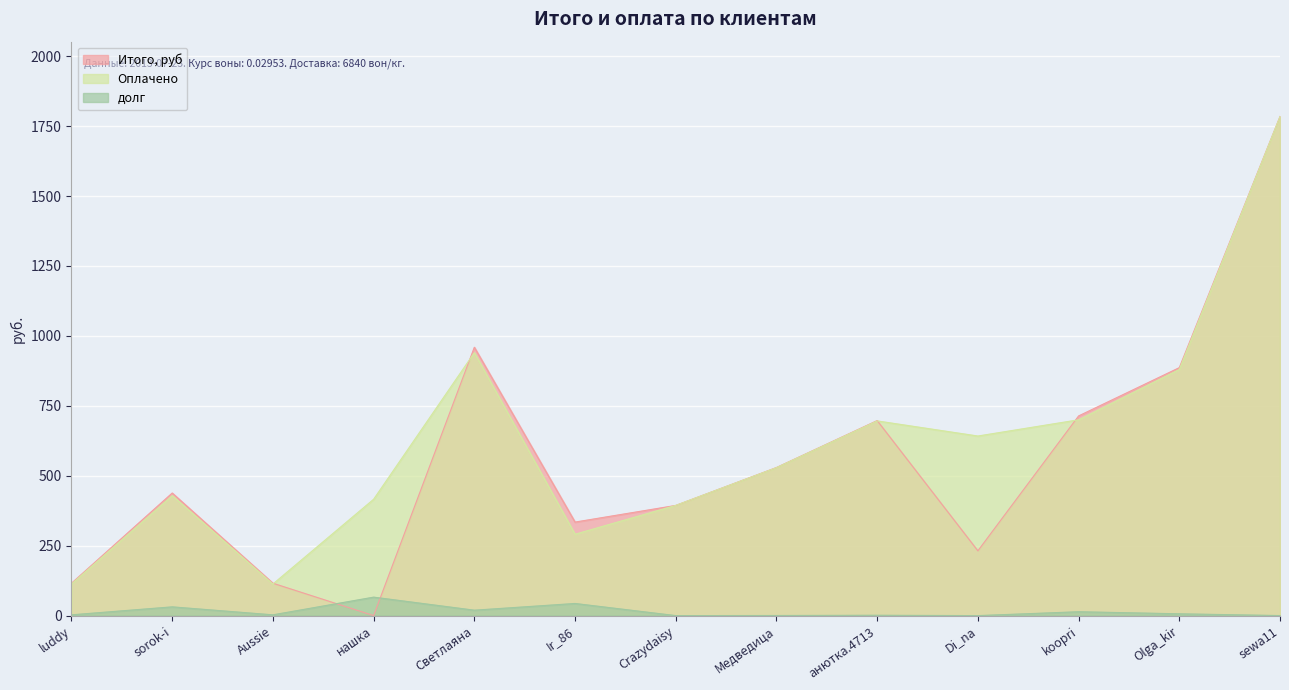

What is the label of the 11th point from the left?

koopri